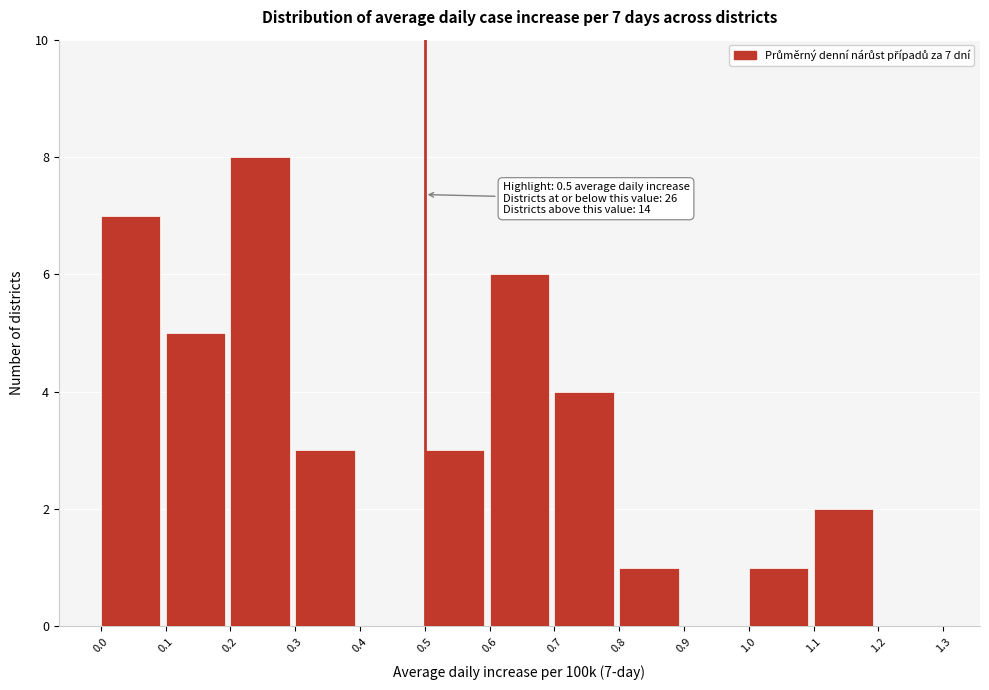

Over which range of the x-axis is the bar tallest?

0.2 to 0.3